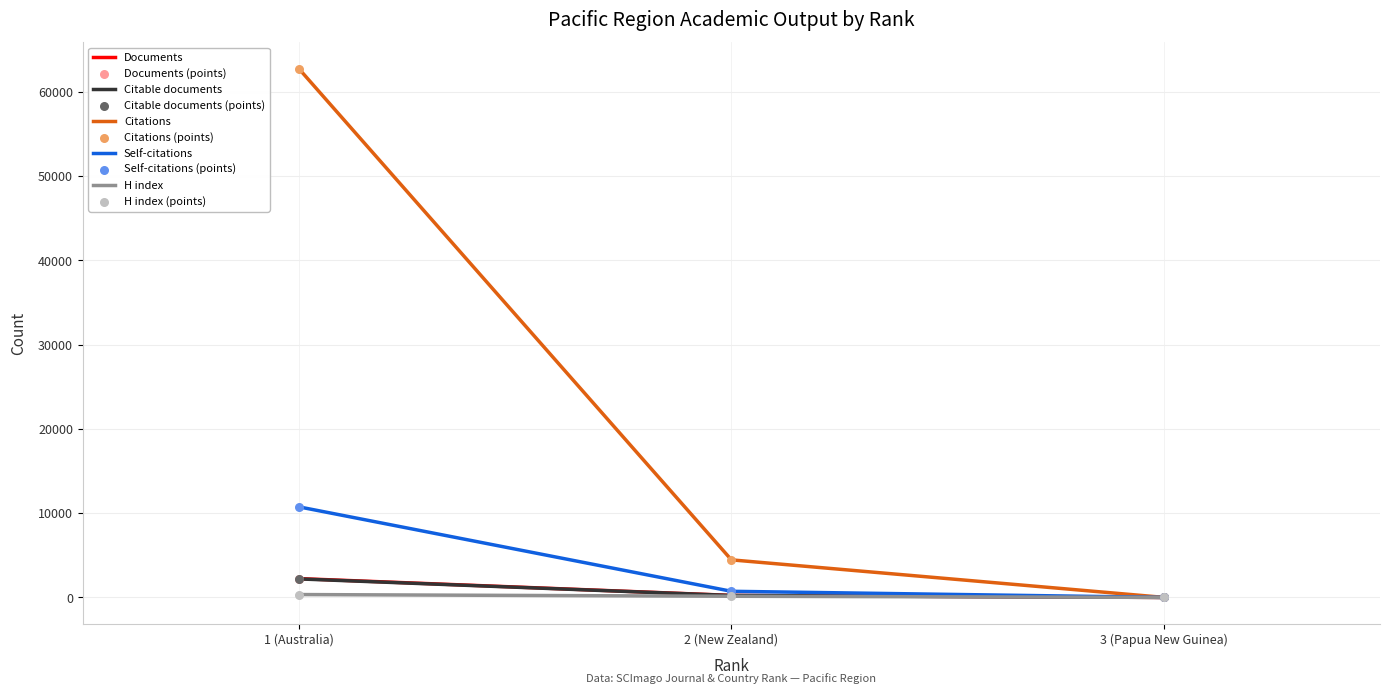

At how many categories does at least one series exceed 24102?

1